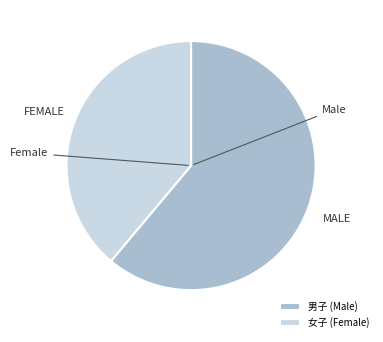

Is there any slice that represents more than half of the pie?

Yes